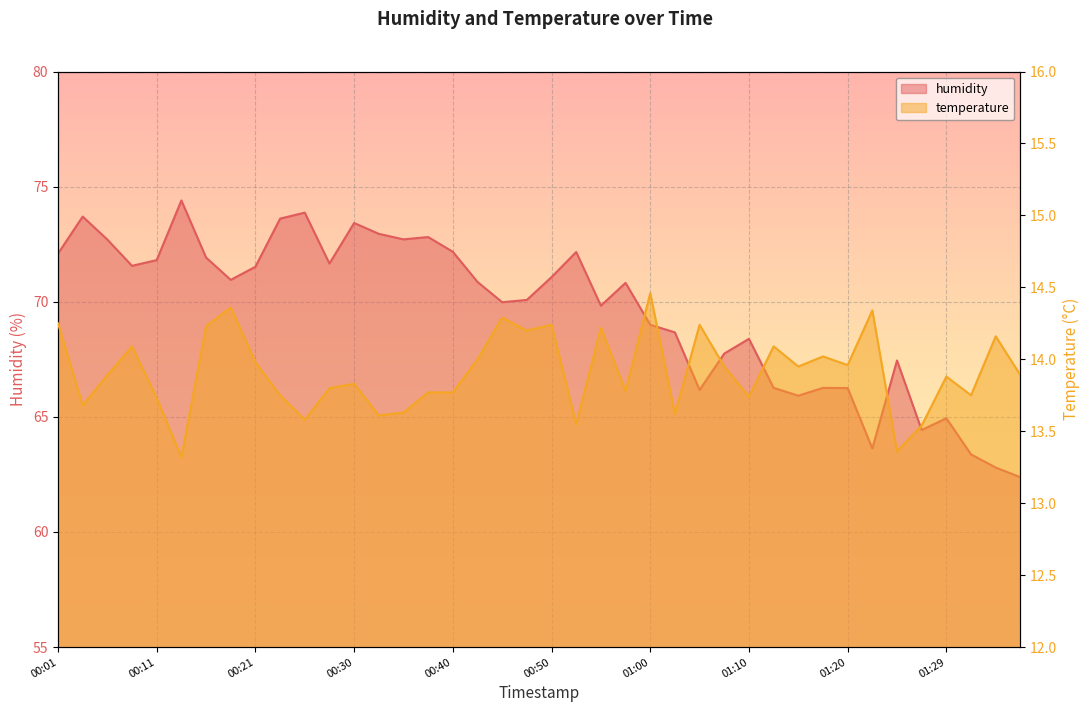

How many lines are shown in the chart?

2